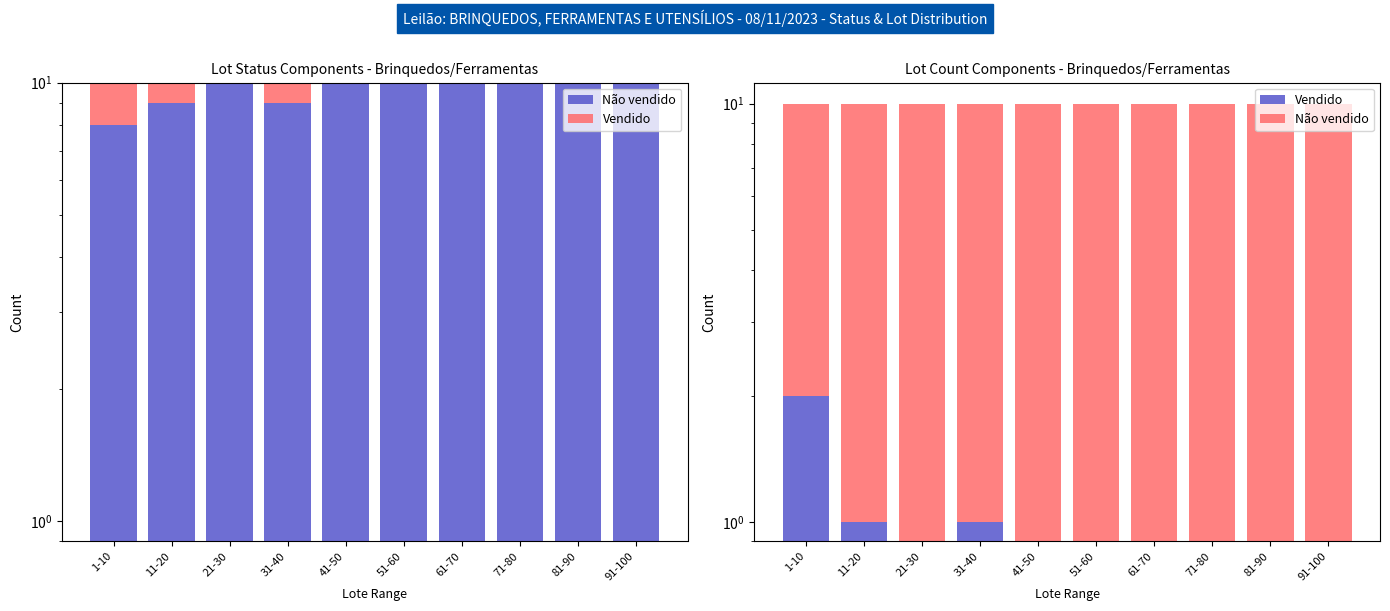

Reading left to right, extract all data points from this chart.

Não vendido: 8	9	10	9	10	10	10	10	10	10
Vendido: 2	1	0	1	0	0	0	0	0	0